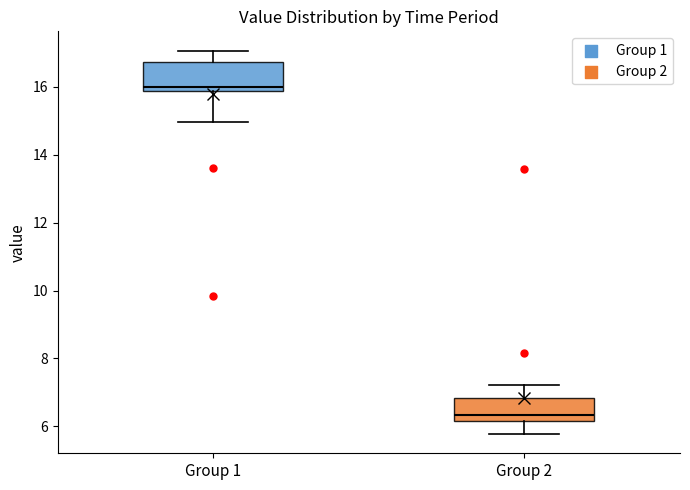

Reading left to right, transcribe this box plot: for each box, give where its median line is, the range the box spans, and where its two whiskers end, as read against the y-axis. The values are not printed on the chart, so give them approximately, as read against the axis.

Group 1: median 16.0, box 15.8 to 16.8, whiskers 15.0 to 17.0
Group 2: median 6.4, box 6.2 to 6.8, whiskers 5.8 to 7.2